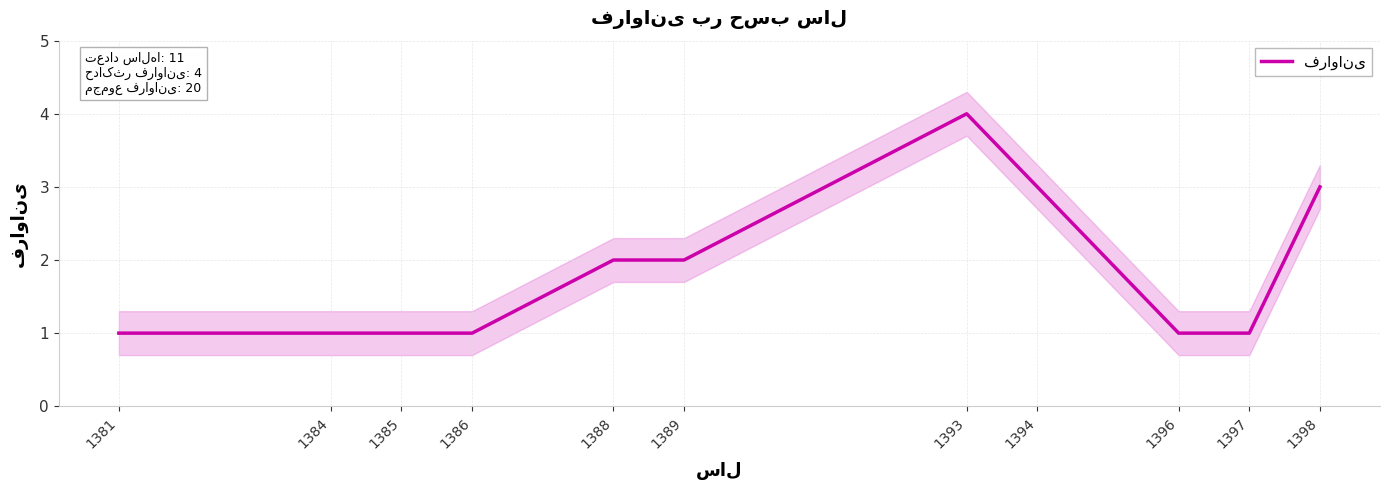

Which category has the lowest value across all series?

1381